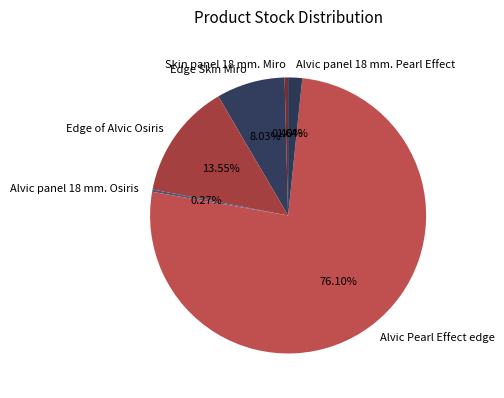

Which slice is the largest?

Alvic Pearl Effect edge